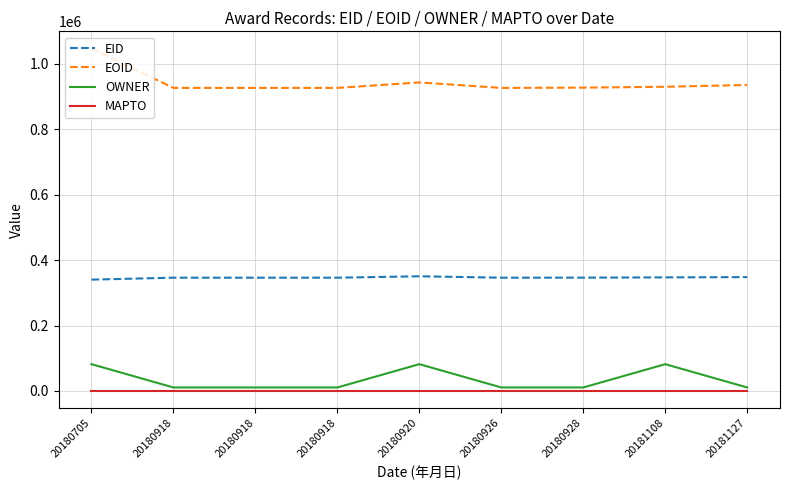

Does the chart display data point markers on the line(s)?

No